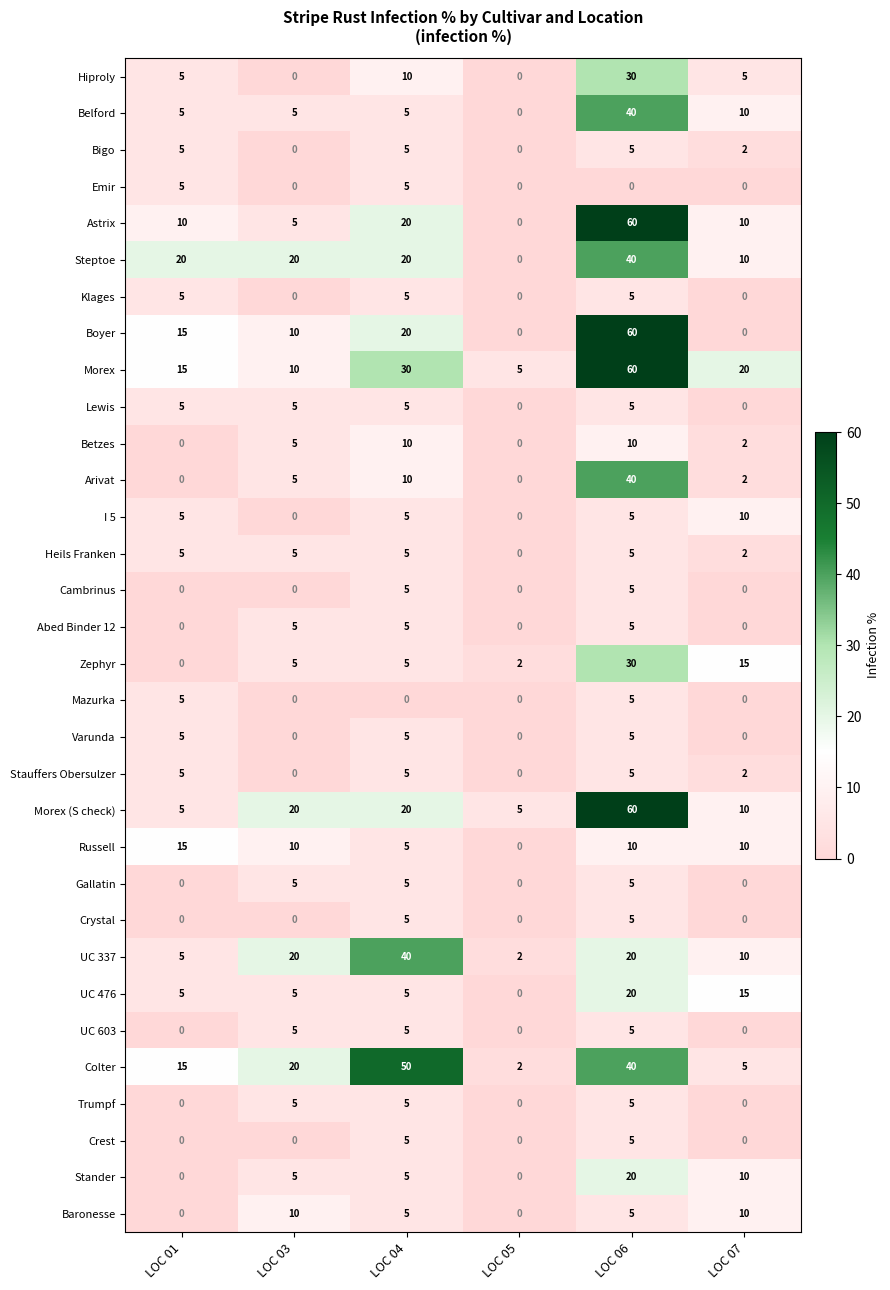

Count the number of data series in this chart.

32